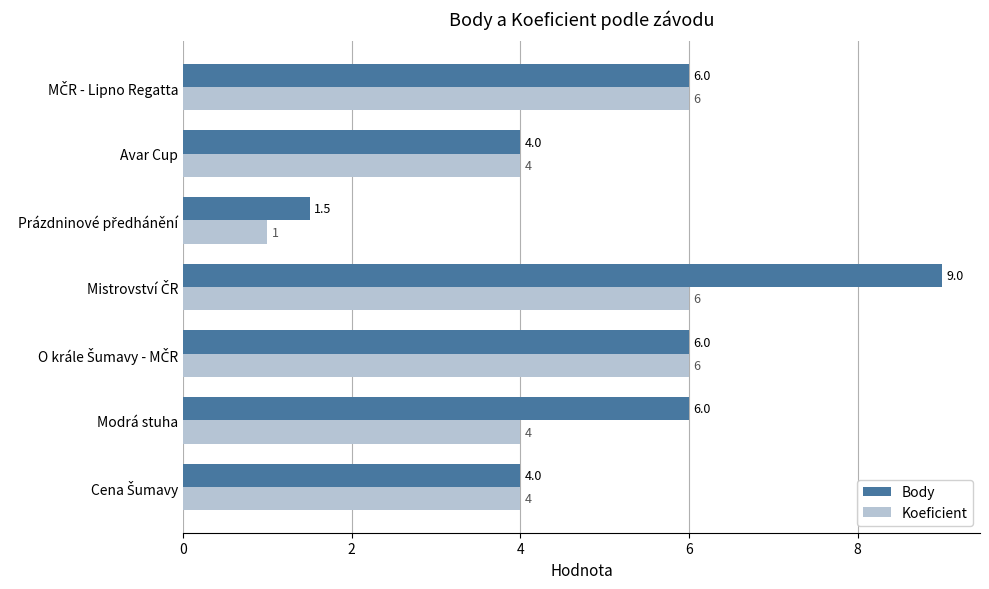

What is the maximum value for Body?

9.0